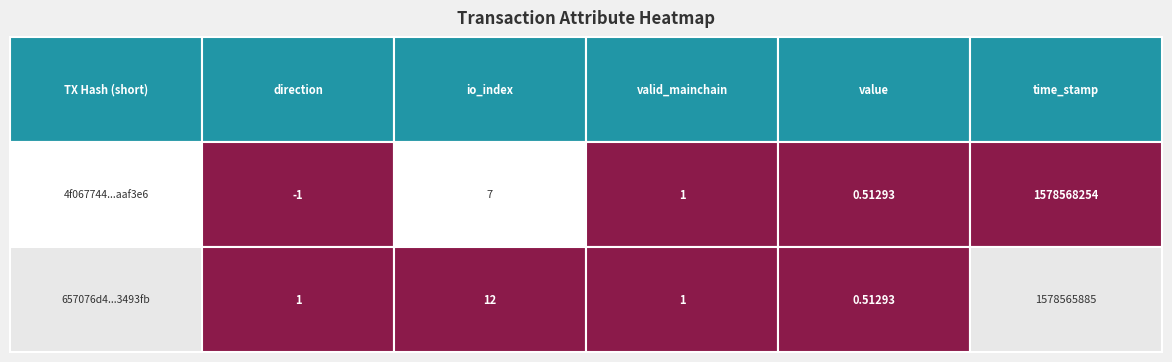

Which series changed the most between valid_mainchain and value?

4f067744f4eaeac385074f741598a4290aaf3e6